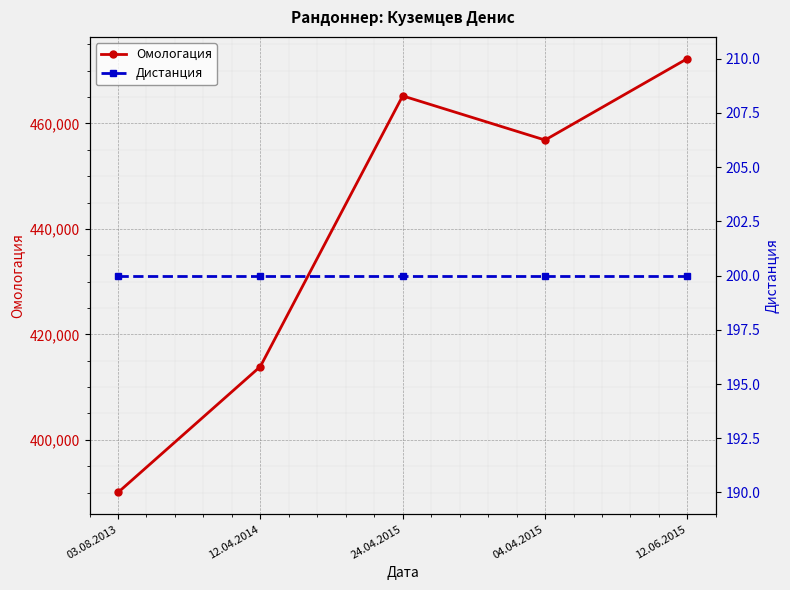

Is it true that Омологация equals 802936 at 12.06.2015?

False